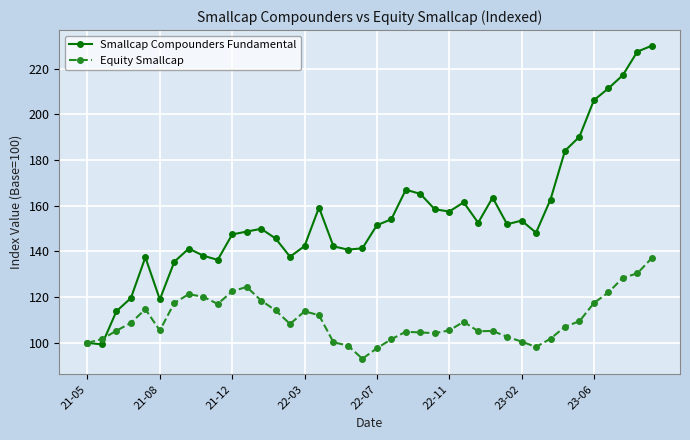

What are all the series names shown in the legend?

Smallcap Compounders Fundamental, Equity Smallcap